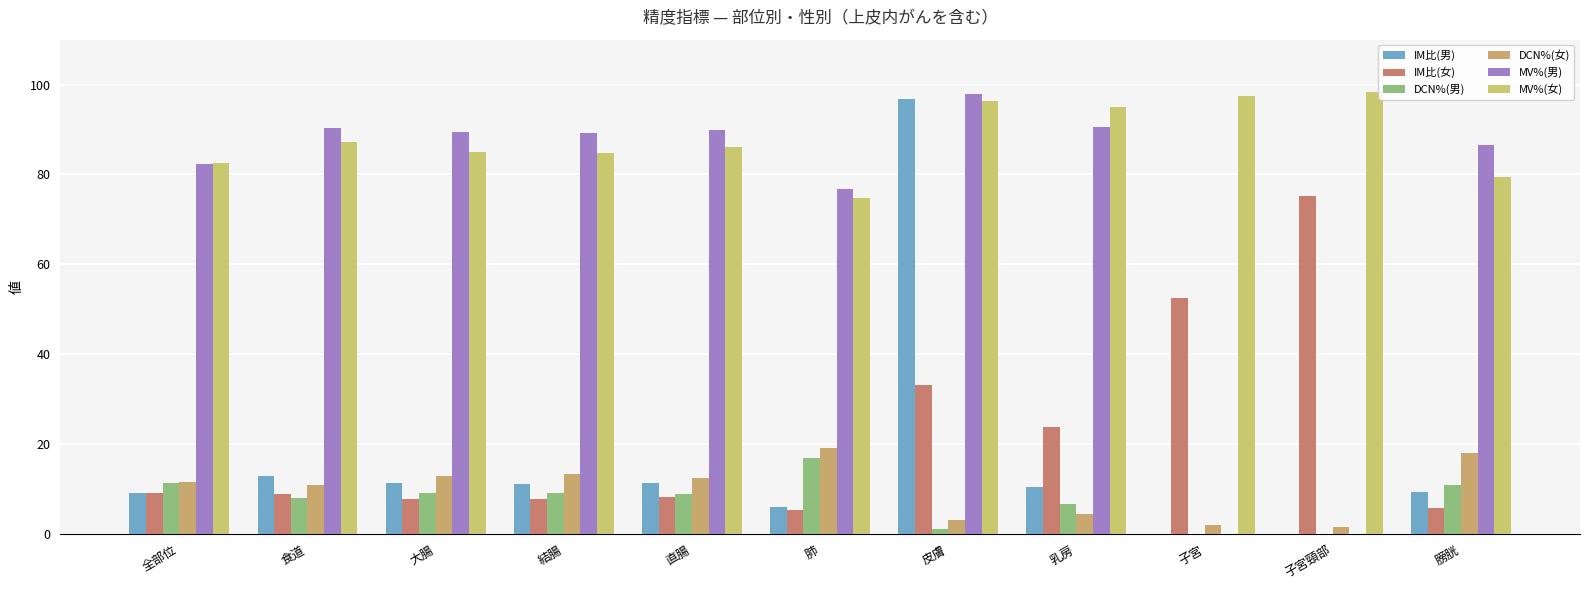

The DCN%(男) series shows 9.1 at 大腸. True or false?

True